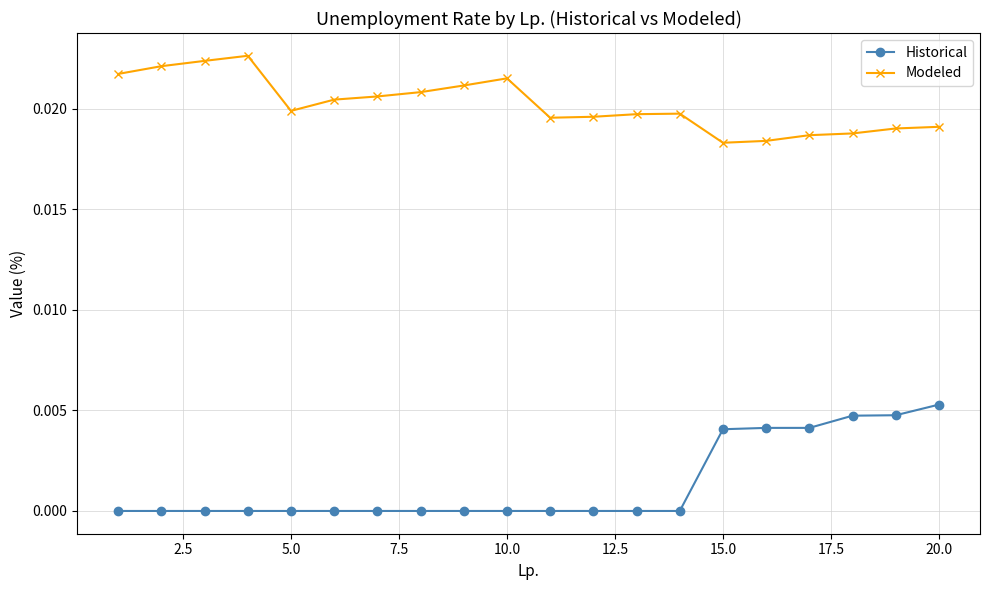

Rank the series by their average value, from highest to lowest.

Modeled, Historical